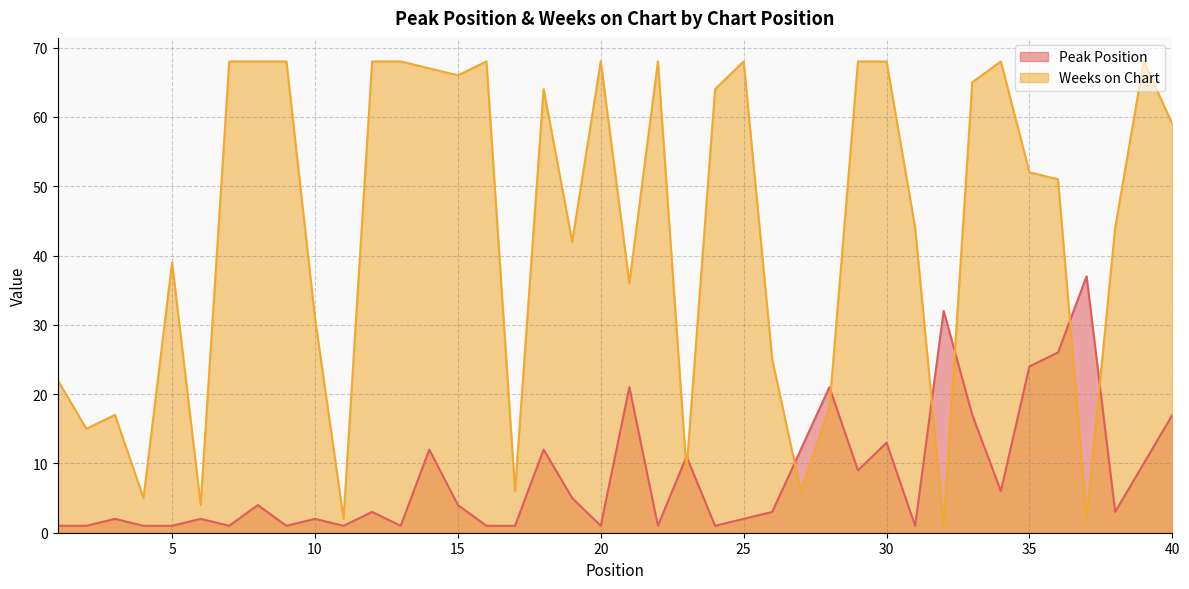

Where do Weeks on Chart and Peak Position first cross each other?

22 and 23